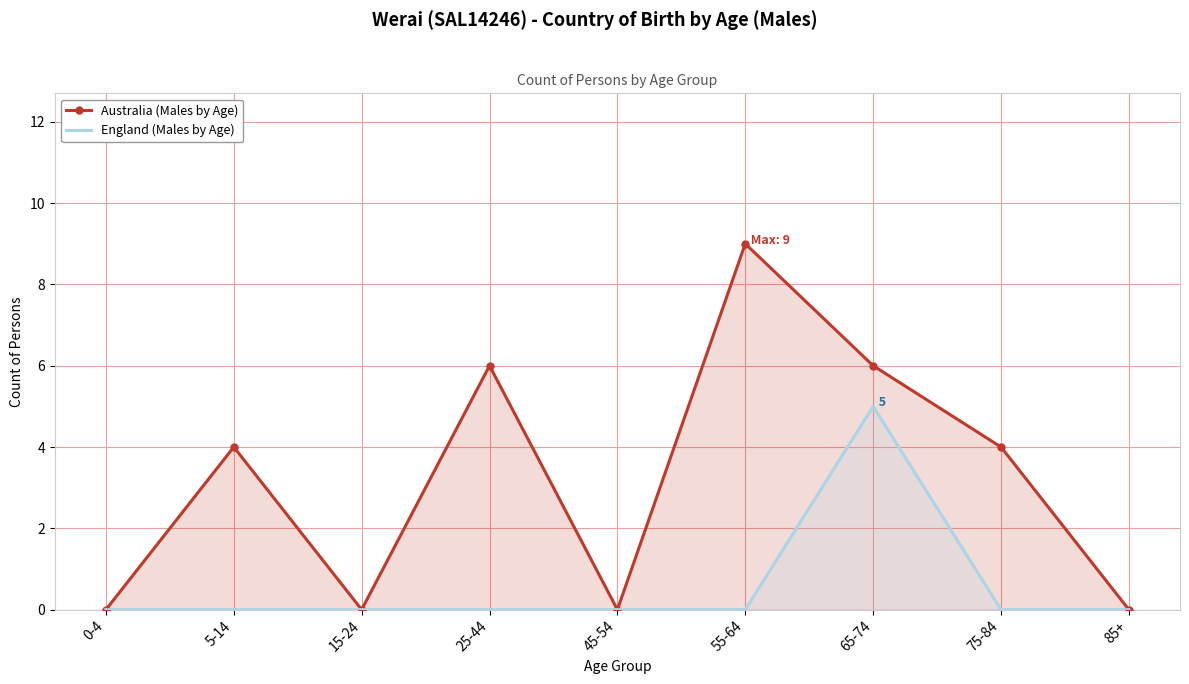

True or false: Australia (Males by Age) and England (Males by Age) intersect in this chart.

False